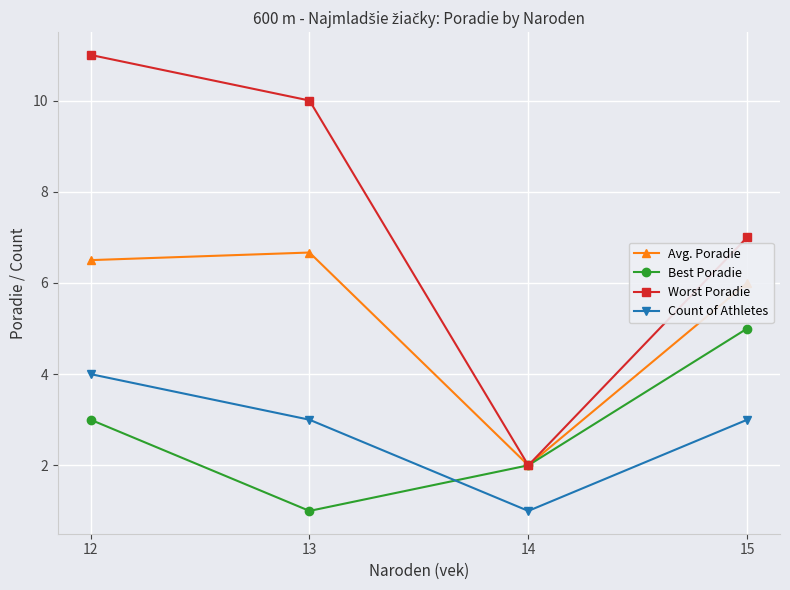

At which category does Worst Poradie reach its first local valley?

14